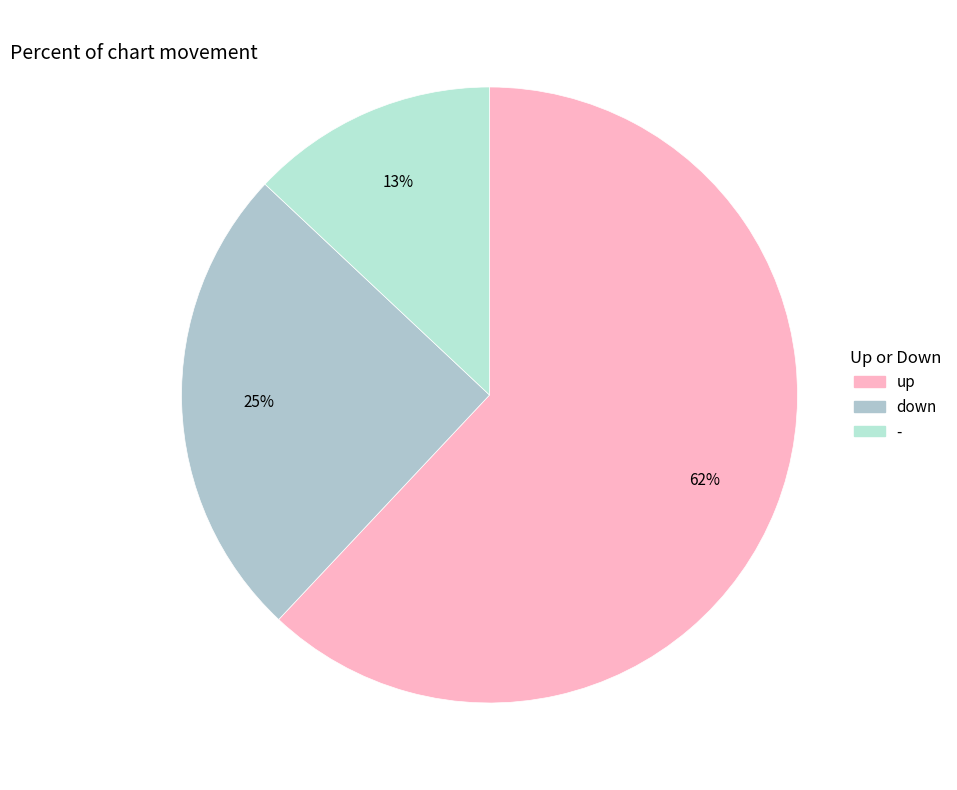

How many slices are in this pie chart?

3